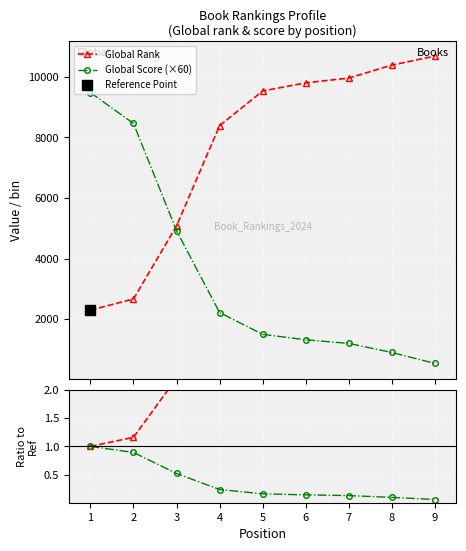

Reading right to left, list all the values displayed in this chart.

Global Rank: 10685.0	10387.0	9959.0	9801.0	9533.0	8388.0	5079.0	2667.0	2298.0
Global Score (×60): 540.0	900.0	1200.0	1320.0	1500.0	2220.0	4920.0	8460.0	9480.0
Rank ratio: 4.6	4.5	4.3	4.3	4.1	3.7	2.2	1.2	1.0
Score ratio: 0.1	0.1	0.1	0.1	0.2	0.2	0.5	0.9	1.0